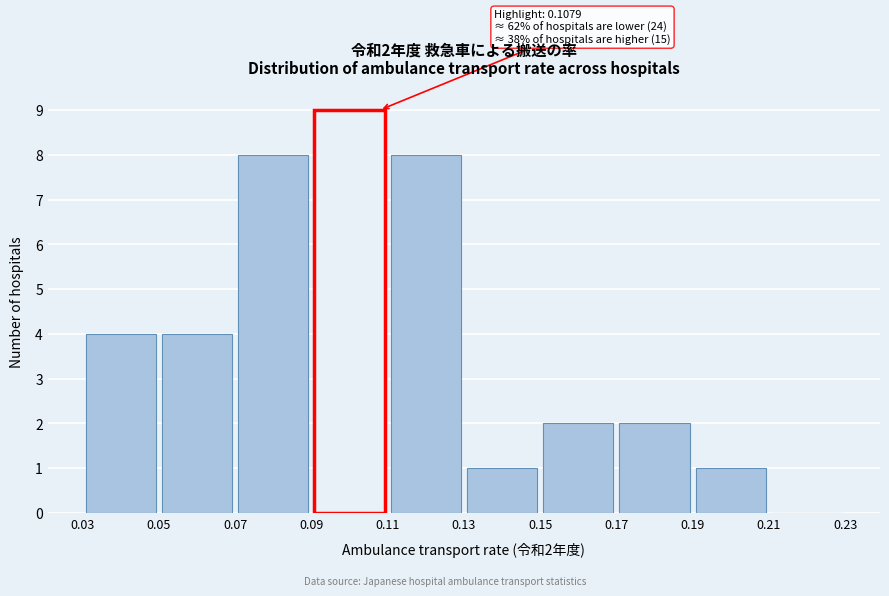

Over which range of the x-axis is the bar tallest?

0.09 to 0.11